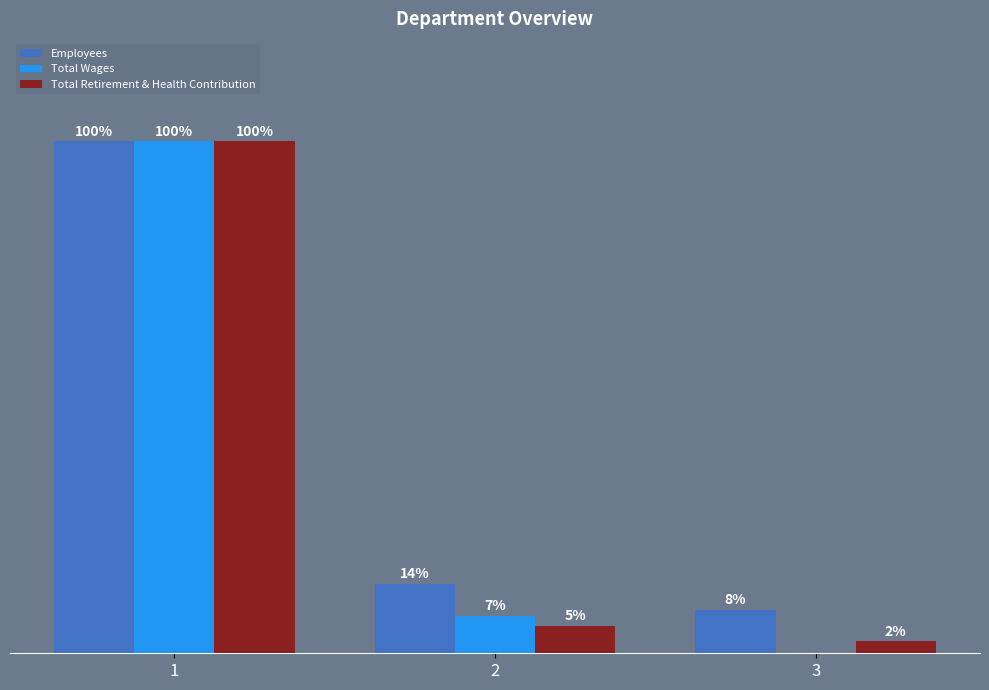

True or false: Total Wages has a value of 145.3 at 1.

False